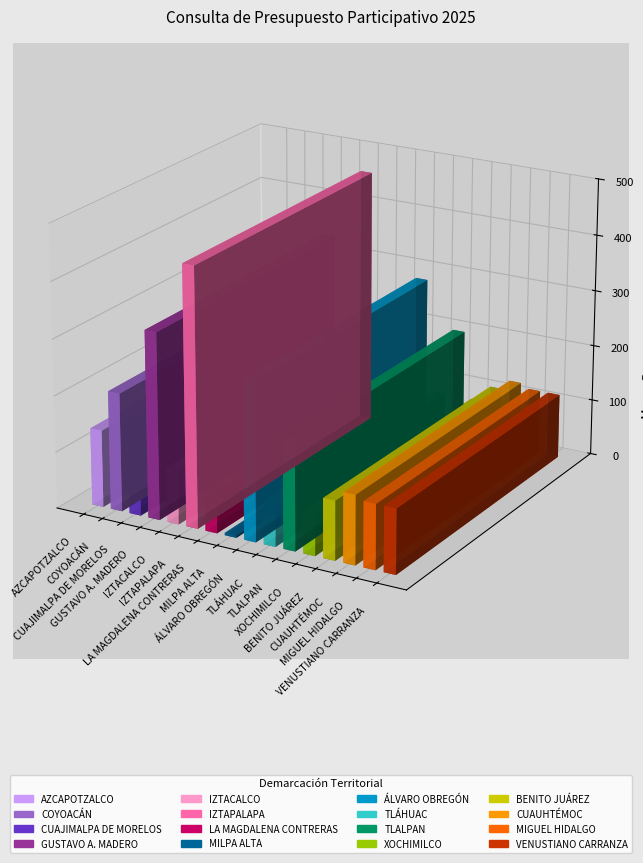

How many categories are shown in the chart?

16